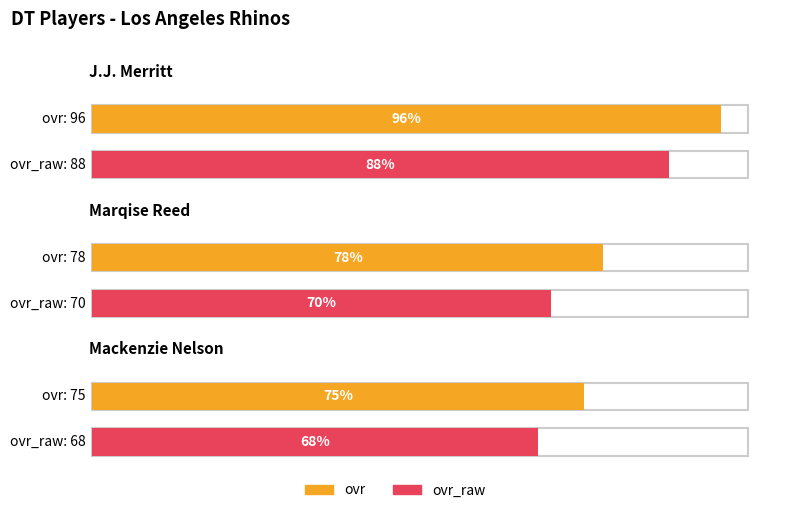

Which category has the lowest value in the ovr_raw series?

Mackenzie Nelson